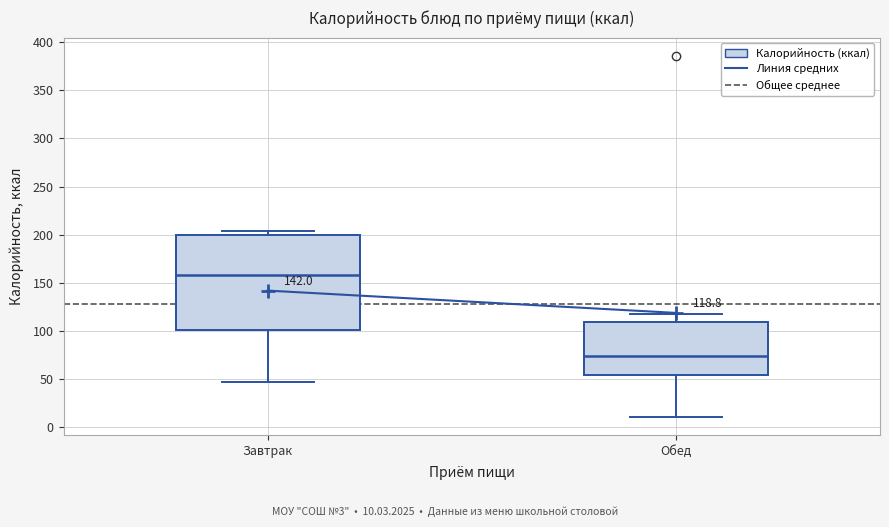

Which box has the lowest median line?

Обед